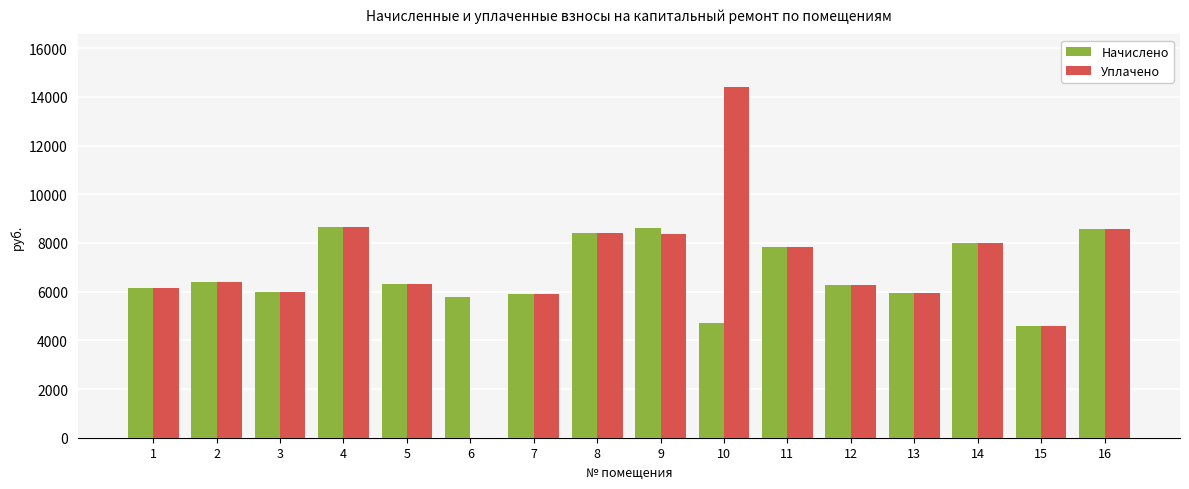

What is the sum of the Начислено values at 3 and 13?

11904.0